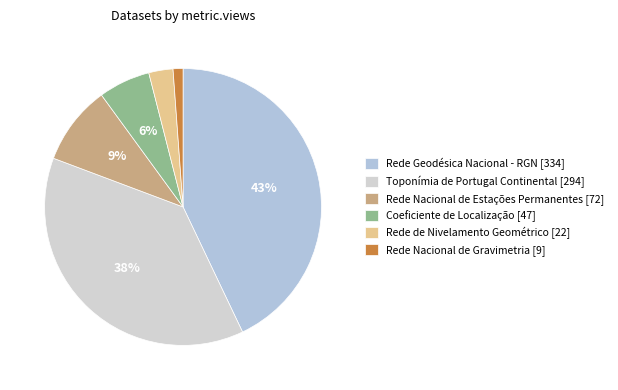

Count the number of slices in the pie.

6